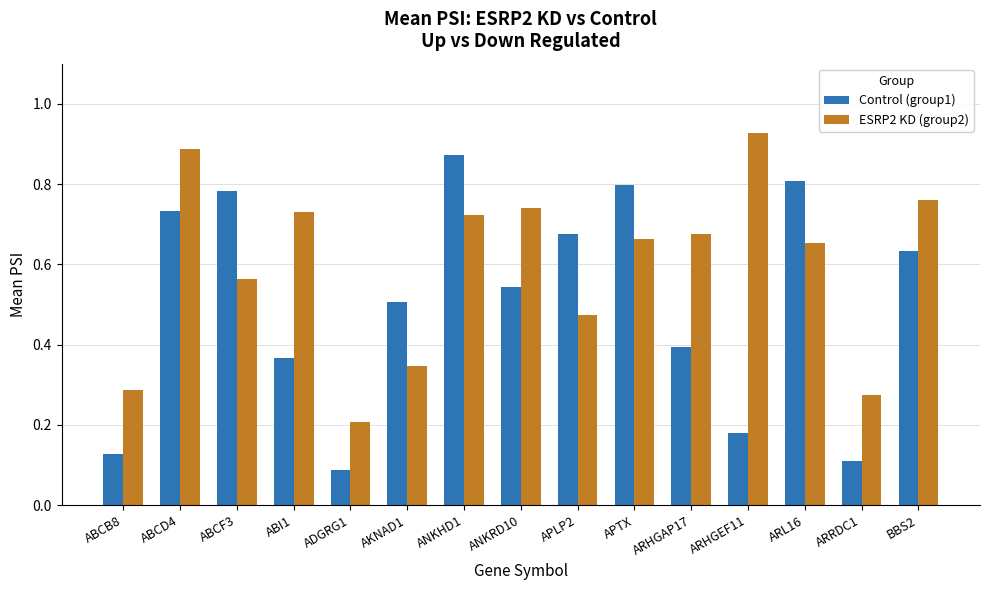

How many Control (group1) values are between 0 and 1?

15